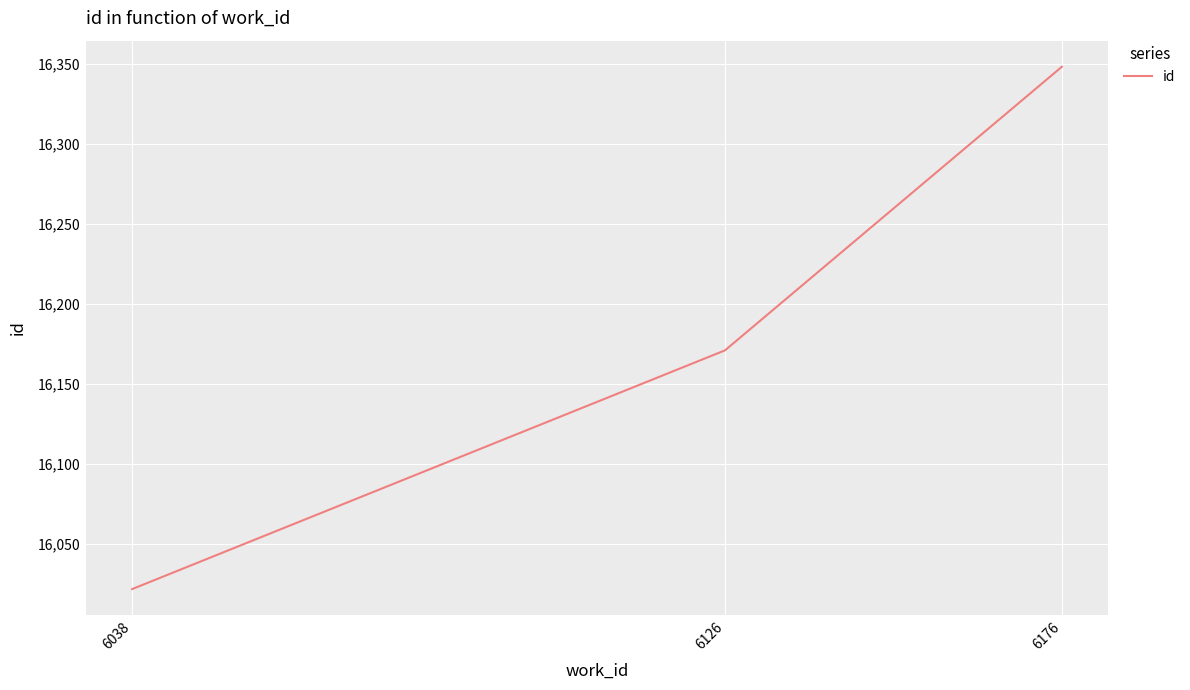

Which category has the highest value across all series?

6176